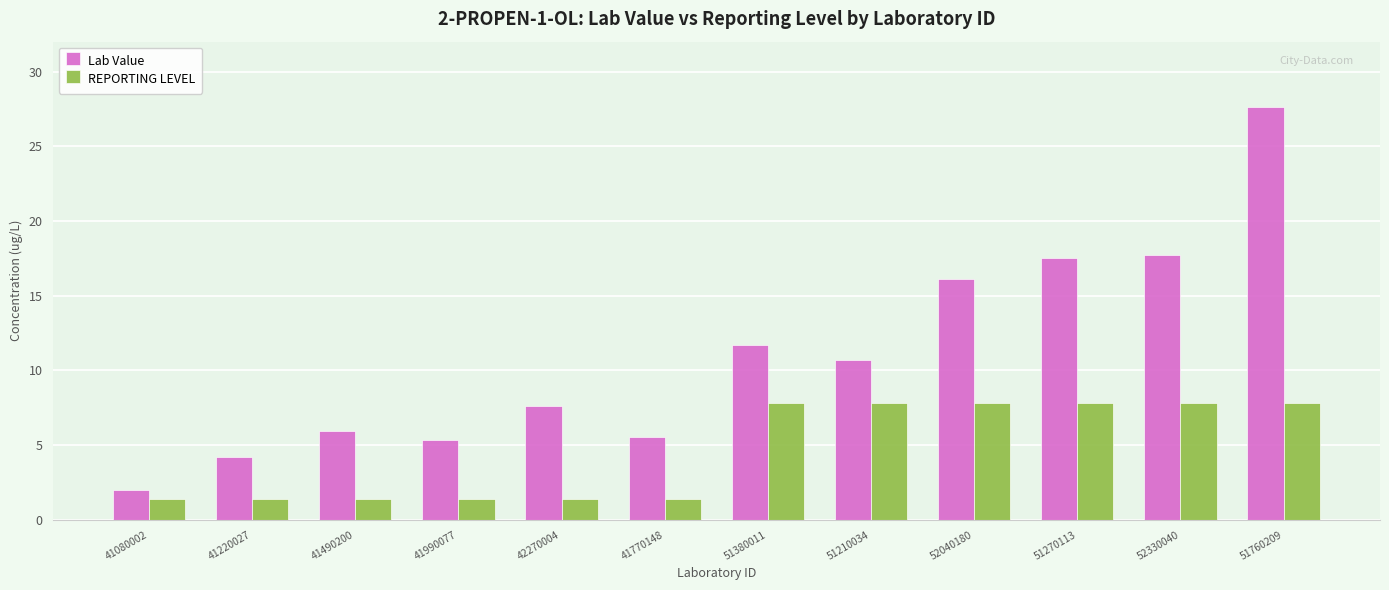

List the series in order of their peak value, lowest first.

REPORTING LEVEL, Lab Value